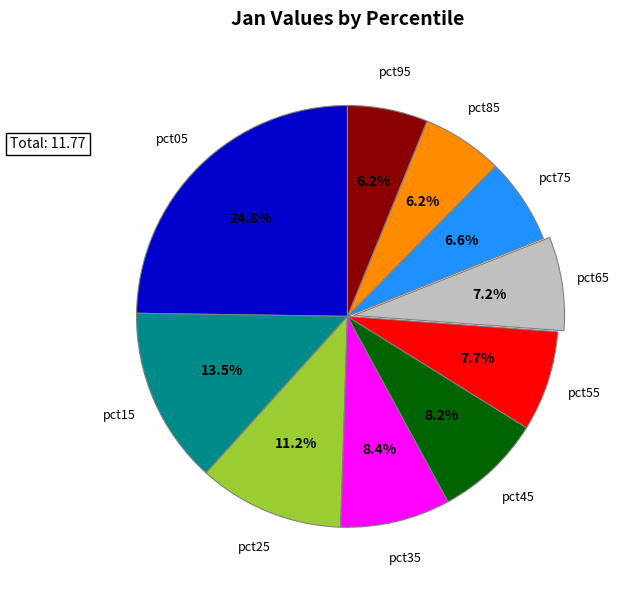

Is there a majority slice in this chart?

No